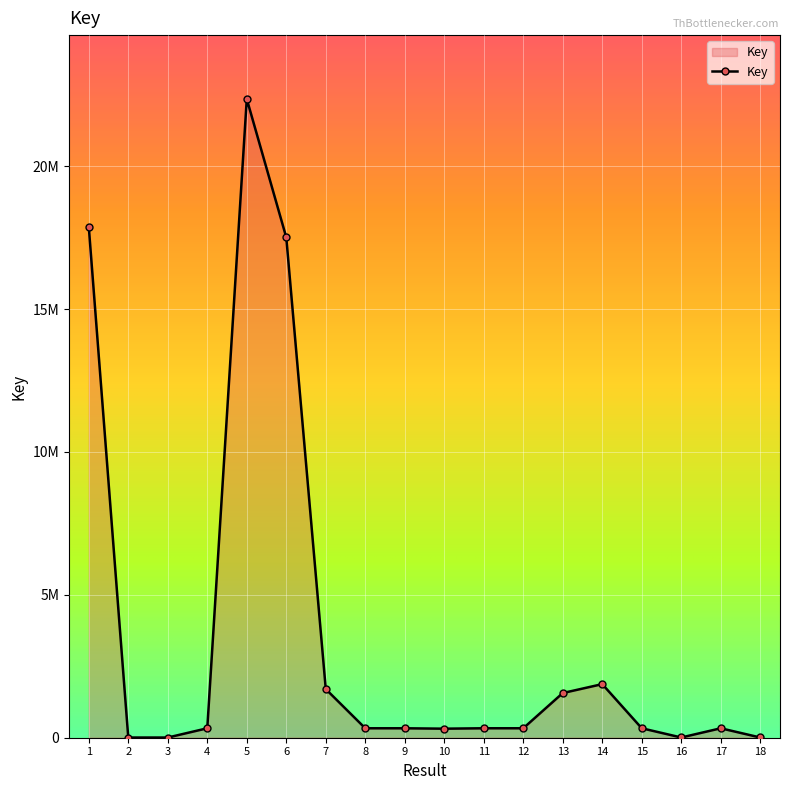

List the labels in order of value, smallest first.

2, 3, 18, 16, 10, 17, 9, 8, 12, 4, 11, 15, 13, 7, 14, 6, 1, 5